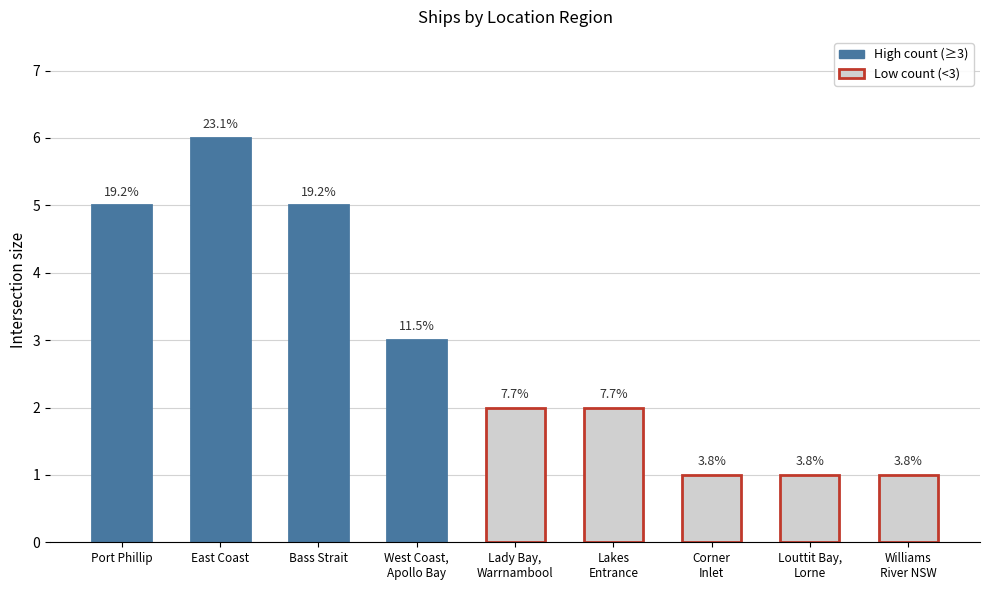

What is the smallest value displayed?

1